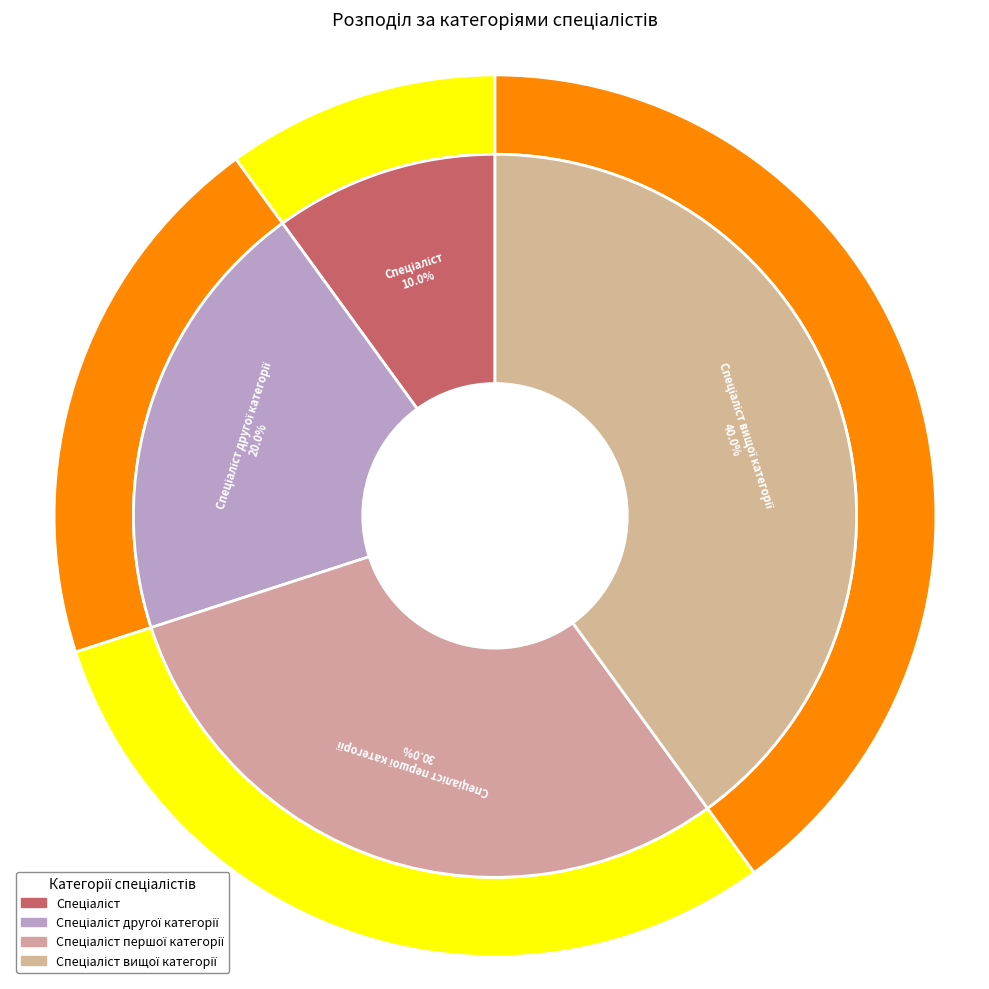

What is the change in value from Спеціаліст другої категорії to Спеціаліст першої категорії?

+1